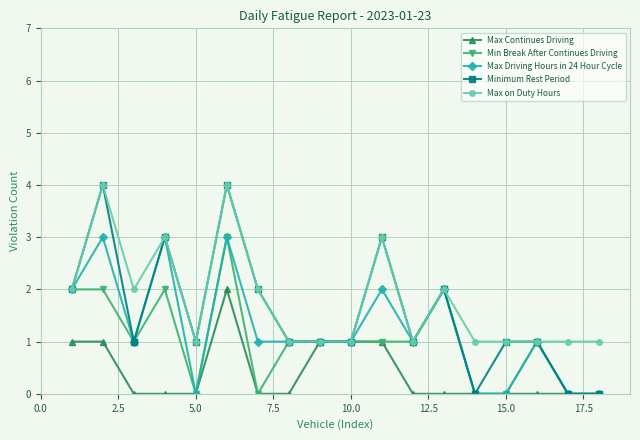

In Max on Duty Hours, how many points are higher than both neighbors (excluding endpoints)?

5